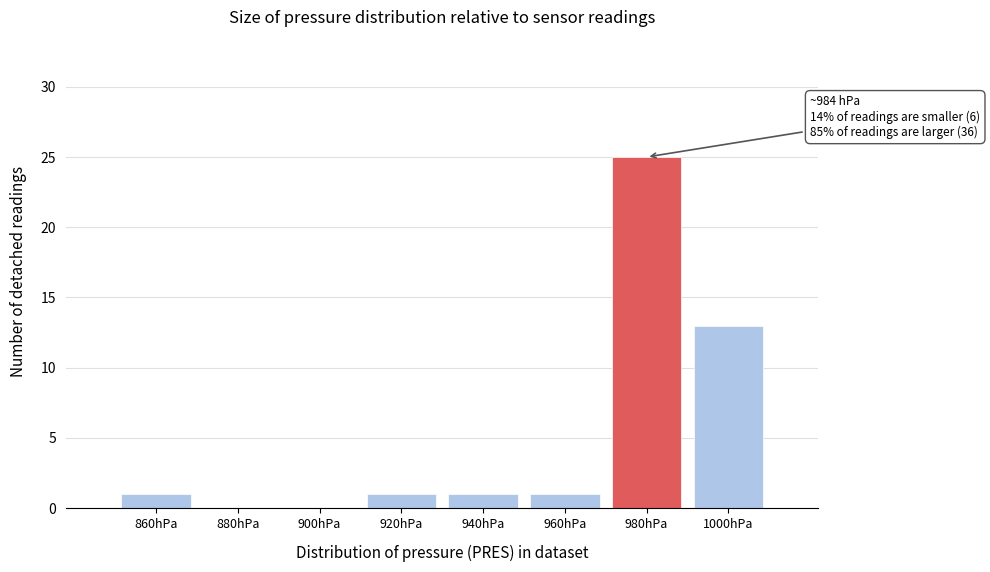

Reading left to right, what are all the values shown in this chart?

860hPa=1	880hPa=0	900hPa=0	920hPa=1	940hPa=1	960hPa=1	980hPa=25	1000hPa=13